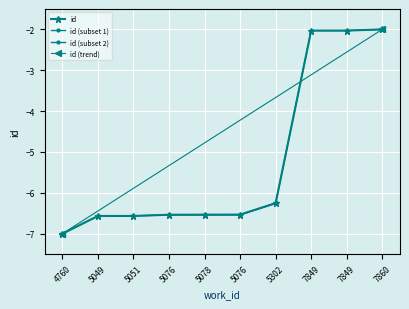

How many data points in id are above -6?

3